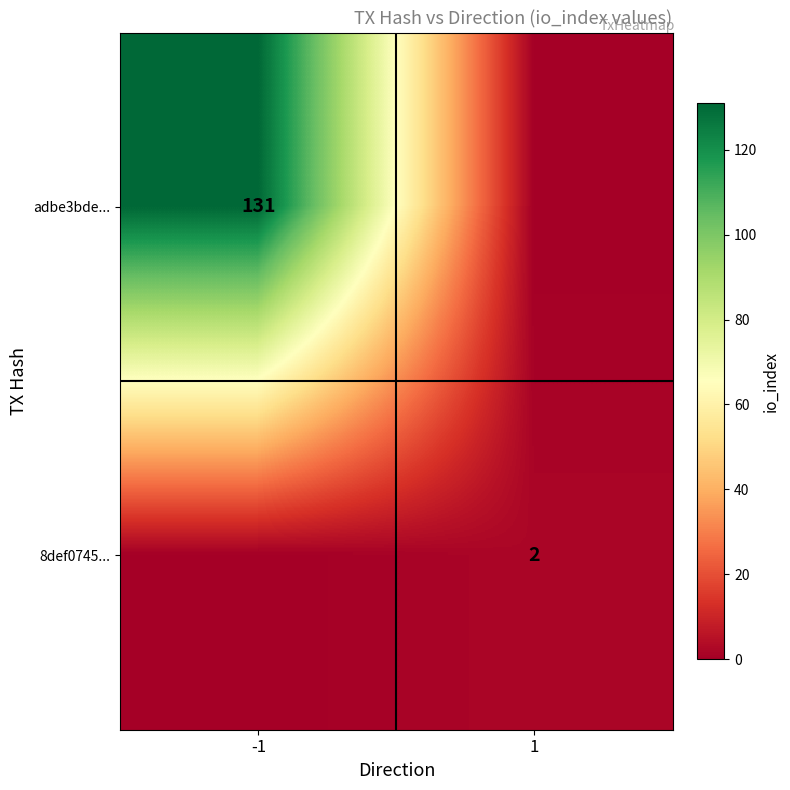

True or false: 8def0745... has a value of 2 at 1.

True